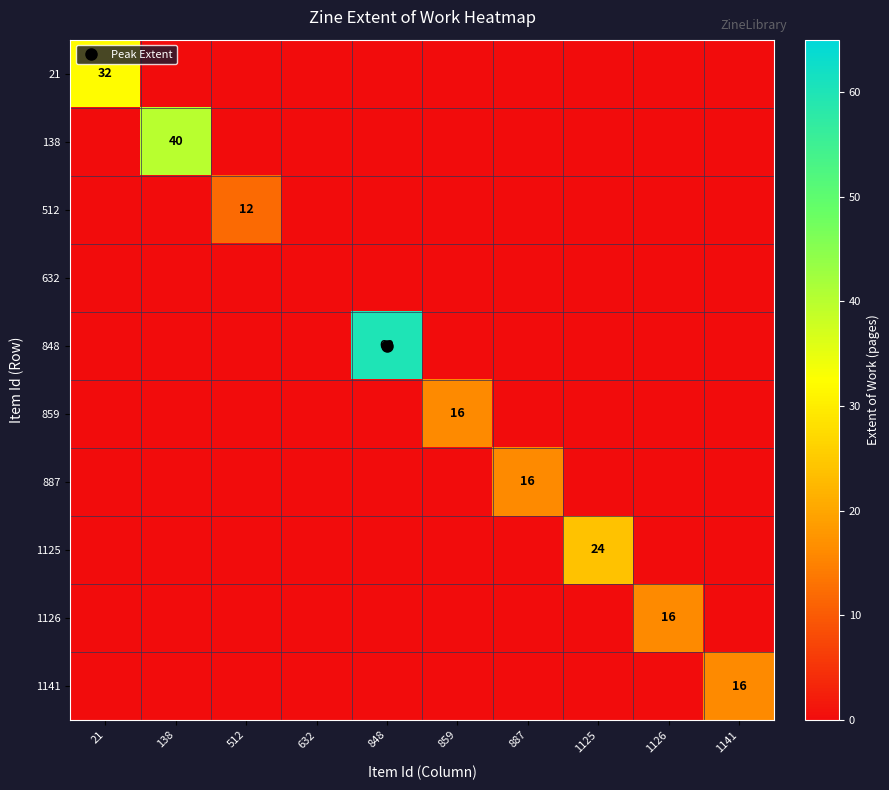

The 138 series shows -16 at 1126. True or false?

False